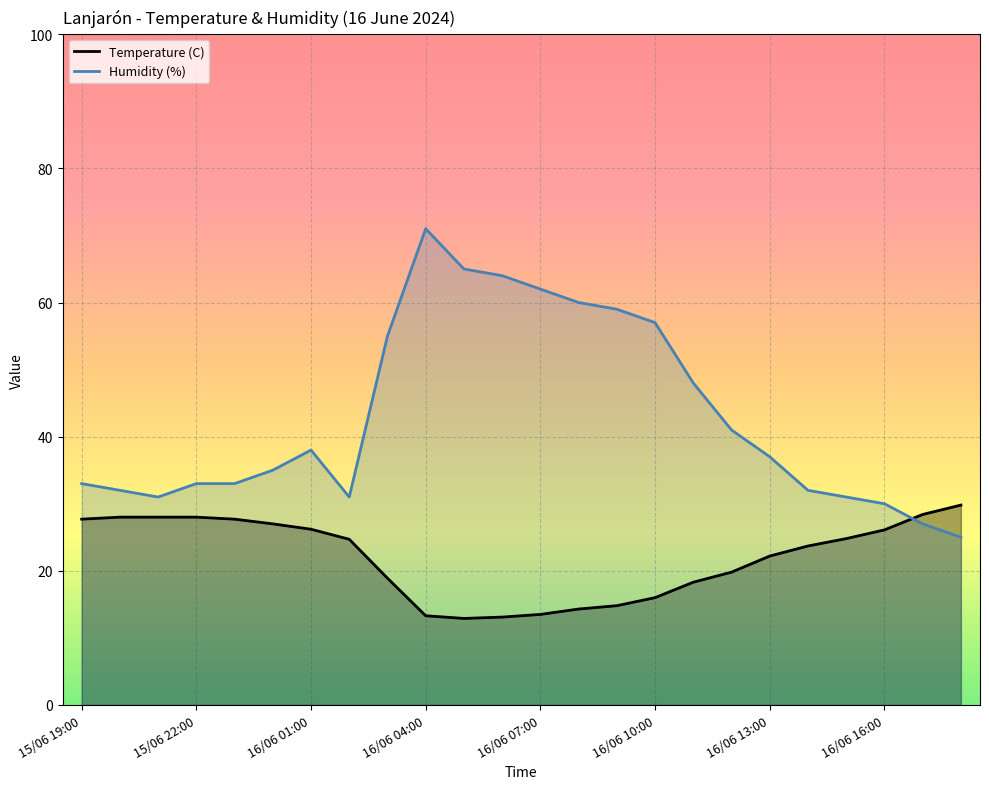

What is the difference between the second highest and second lowest values in the Temperature (C) series?

15.3